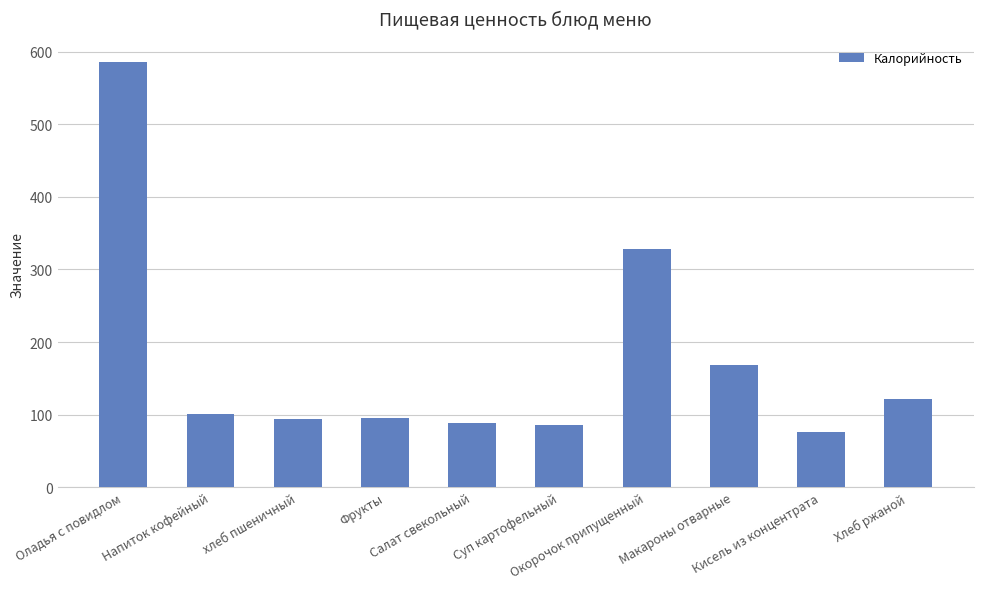

What is the value of the 6th bar from the left?

86.0